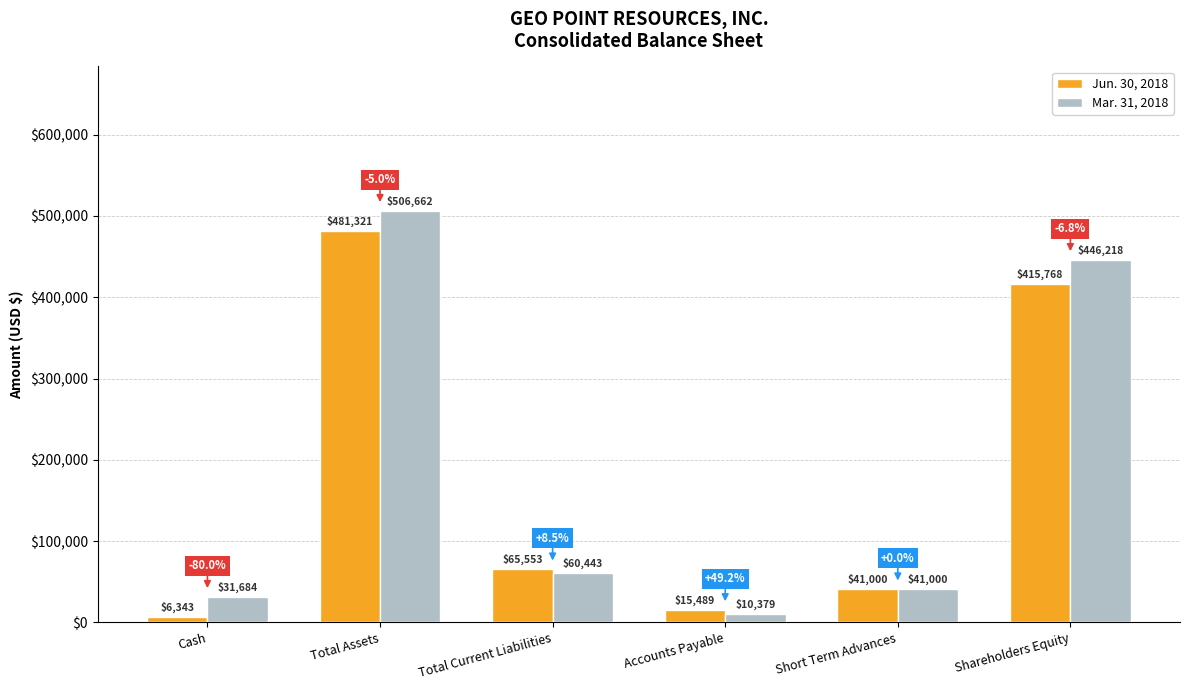

What is the difference between the second highest and minimum values in the Mar. 31, 2018 series?

435839